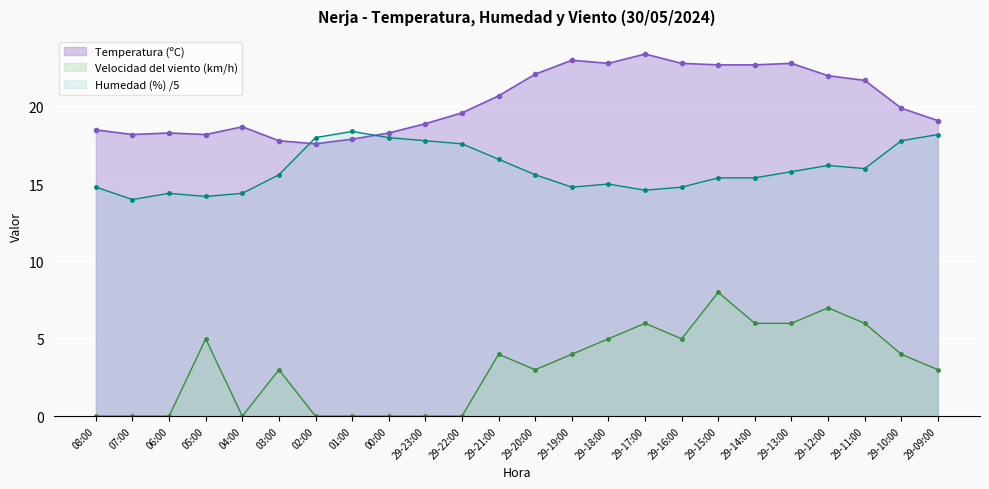

Read the Humedad (%) value at 29-23:00.

17.8